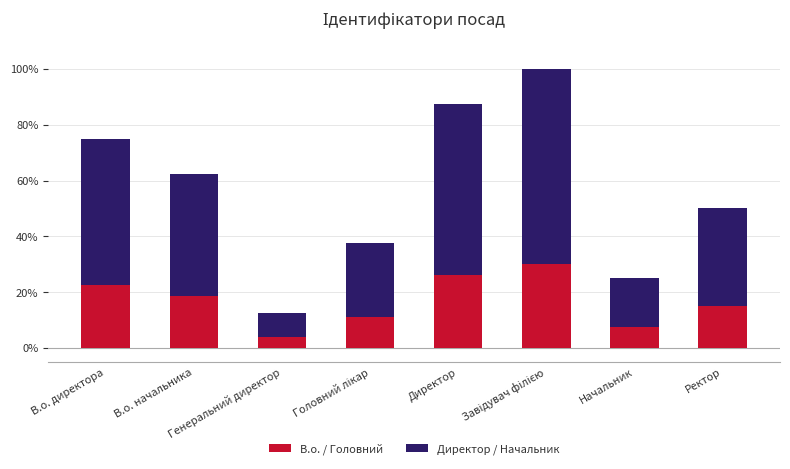

At which label does В.о. / Головний reach its minimum?

Генеральний директор